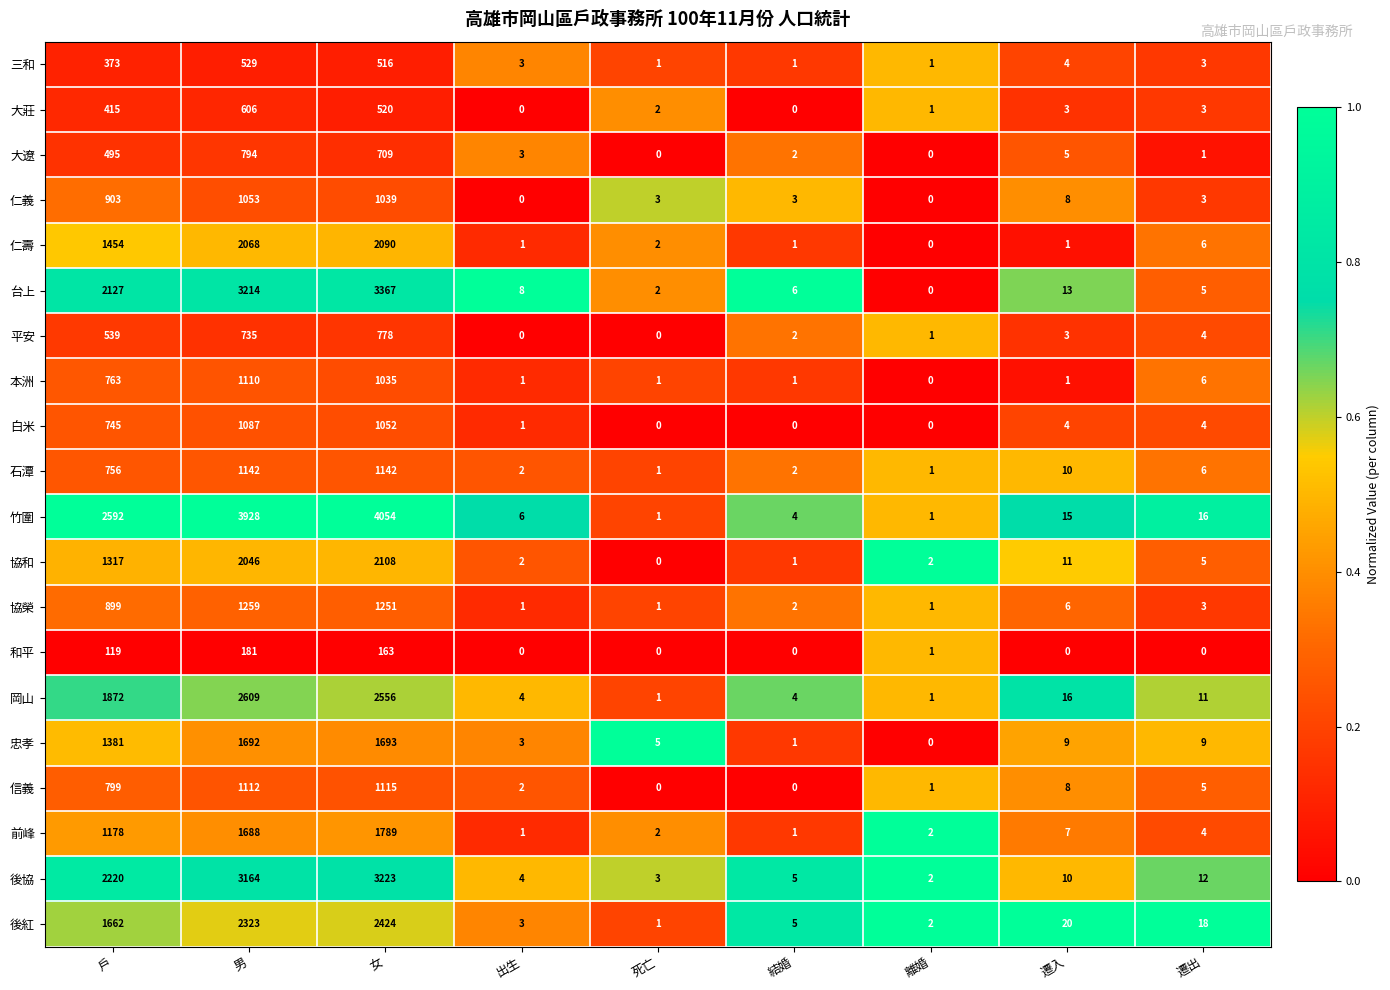

Rank the series at 戶 from lowest to highest value.

和平, 三和, 大莊, 大遼, 平安, 白米, 石潭, 本洲, 信義, 協榮, 仁義, 前峰, 協和, 忠孝, 仁壽, 後紅, 岡山, 台上, 後協, 竹圍